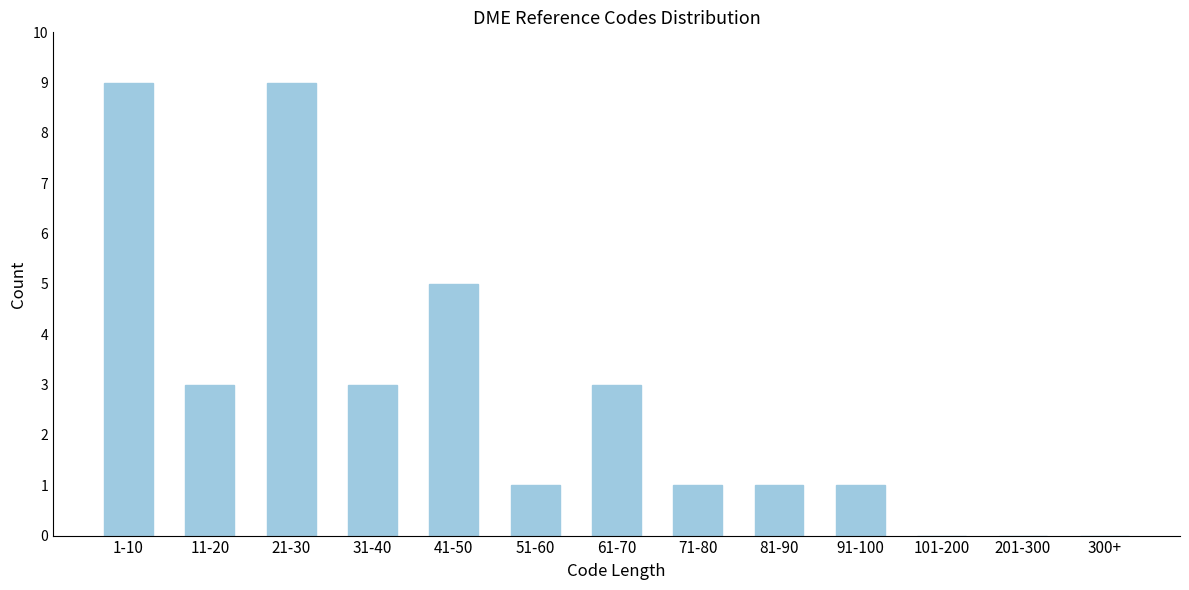

Reading right to left, what are all the values shown in this chart?

300+=0	201-300=0	101-200=0	91-100=1	81-90=1	71-80=1	61-70=3	51-60=1	41-50=5	31-40=3	21-30=9	11-20=3	1-10=9